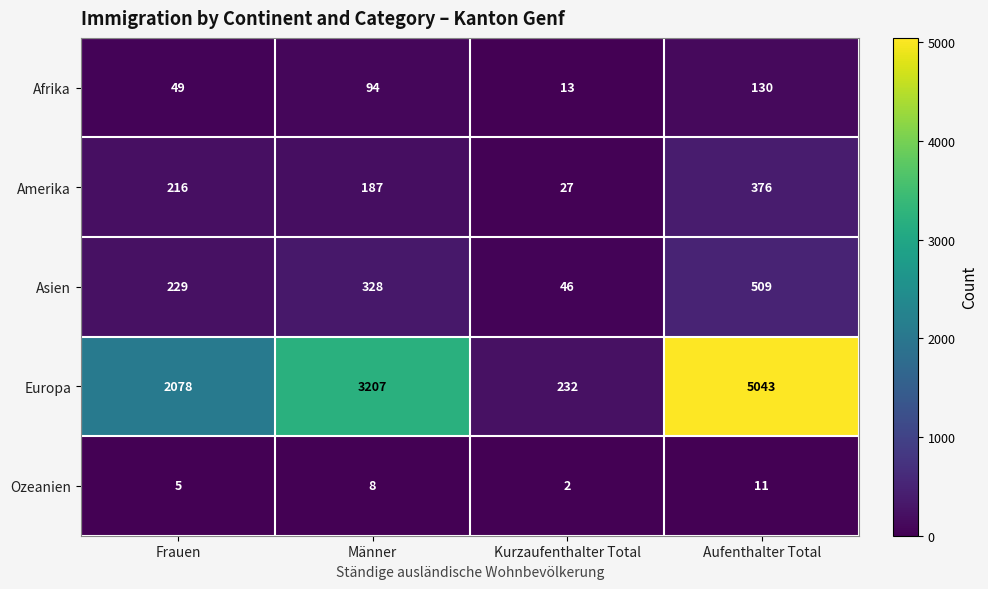

What is the minimum value for Europa?

232